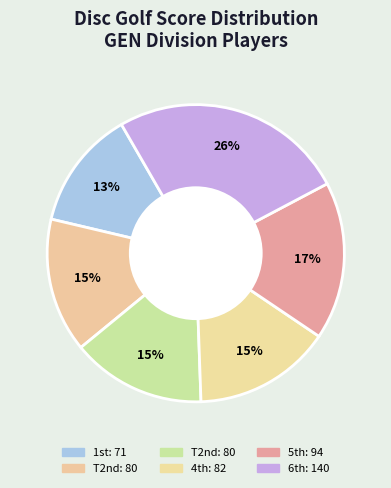

To the nearest percent, what is the difference between the largest and smallest slice percentages?

13%